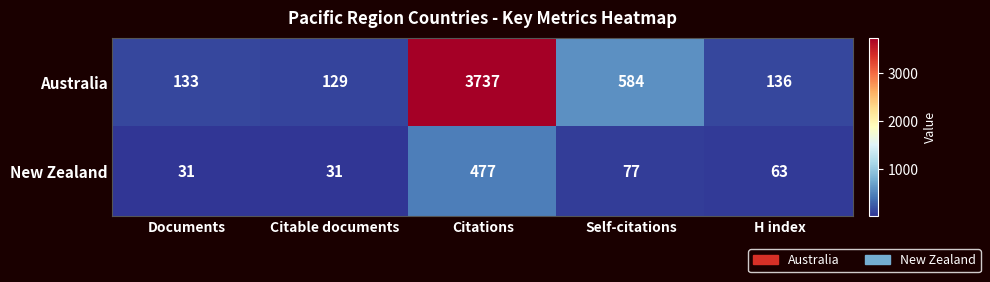

What is the average value of the New Zealand series?

136